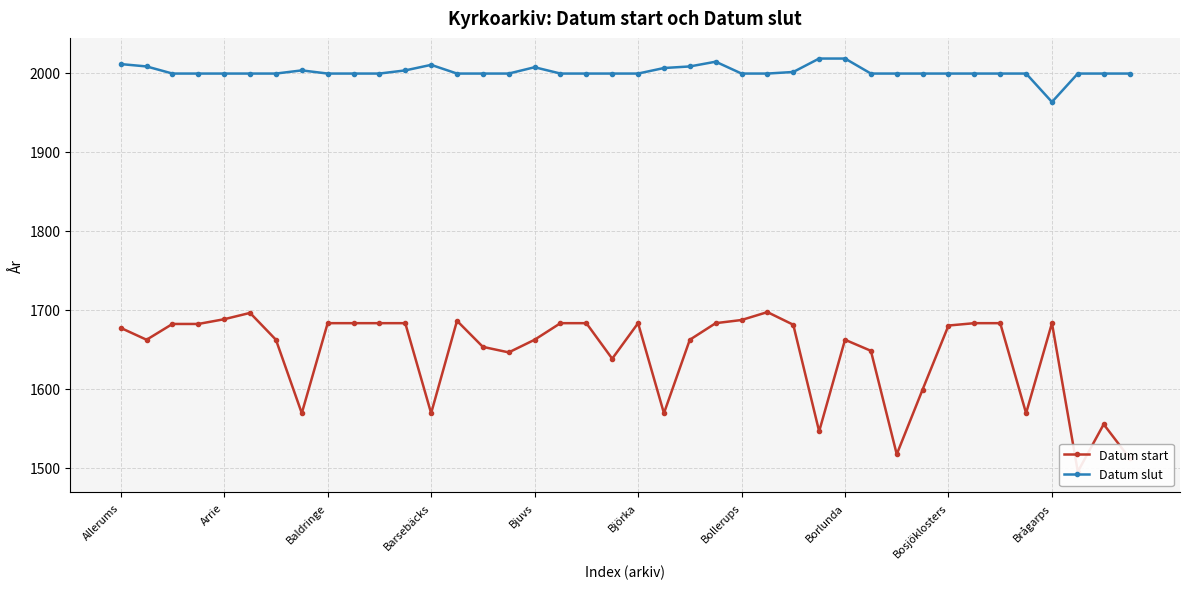

Reading left to right, what are all the values shown in this chart?

Datum start: 1677	1662	1682	1682	1688	1696	1662	1569	1683	1683	1683	1683	1569	1686	1653	1646	1662	1683	1683	1638	1683	1569	1662	1683	1687	1697	1681	1546	1662	1648	1517	1599	1680	1683	1683	1569	1683	1495	1555	1512
Datum slut: 2011	2008	1999	1999	1999	1999	1999	2003	1999	1999	1999	2003	2010	1999	1999	1999	2007	1999	1999	1999	1999	2006	2008	2014	1999	1999	2001	2018	2018	1999	1999	1999	1999	1999	1999	1999	1963	1999	1999	1999